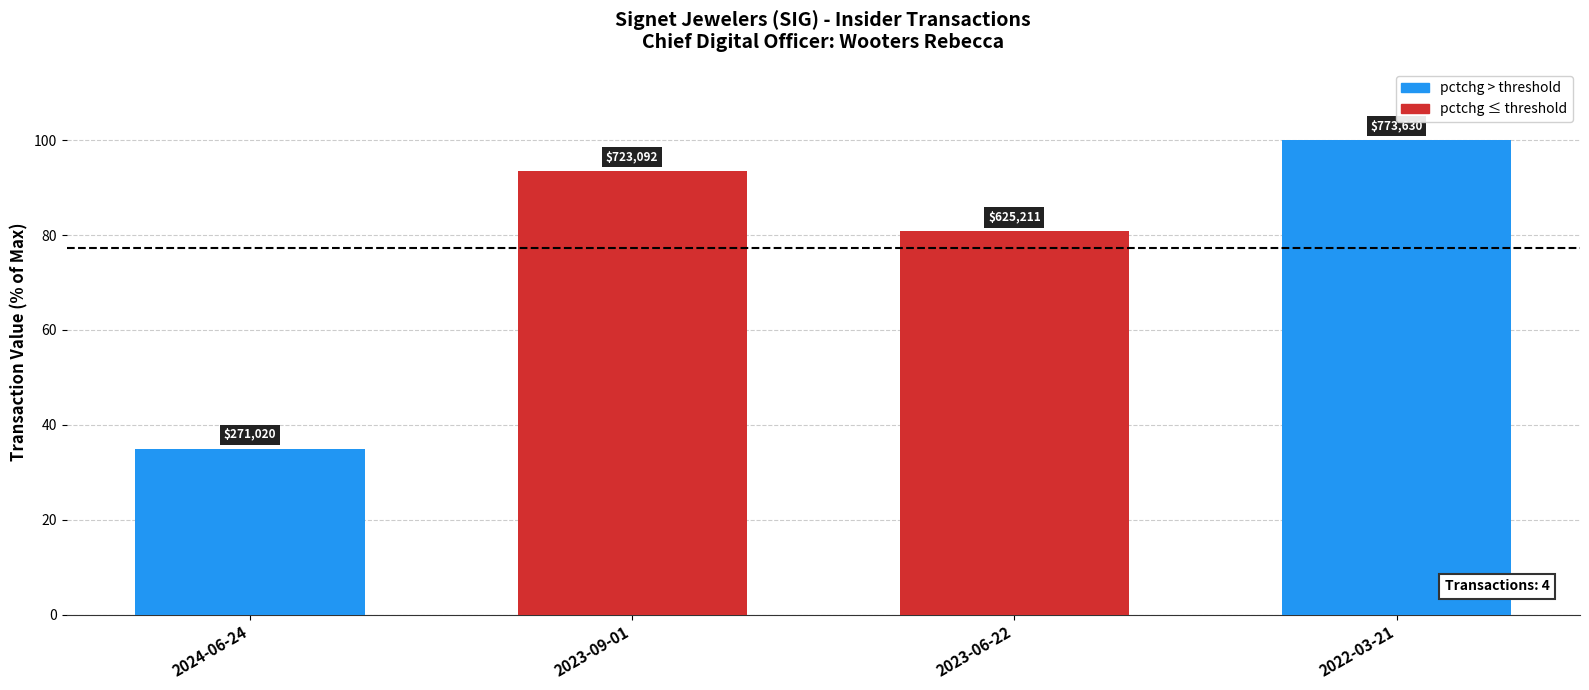

Is it true that the value at 2024-06-24 is 13.7?

False